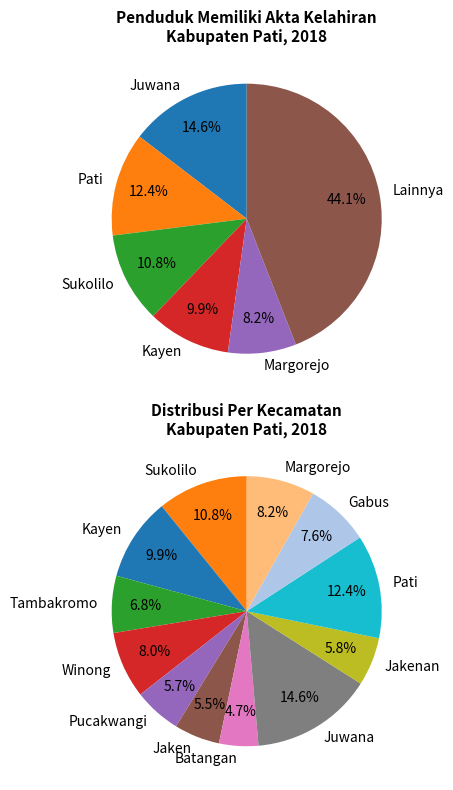

The Sukolilo slice represents 3% of the pie. True or false?

False